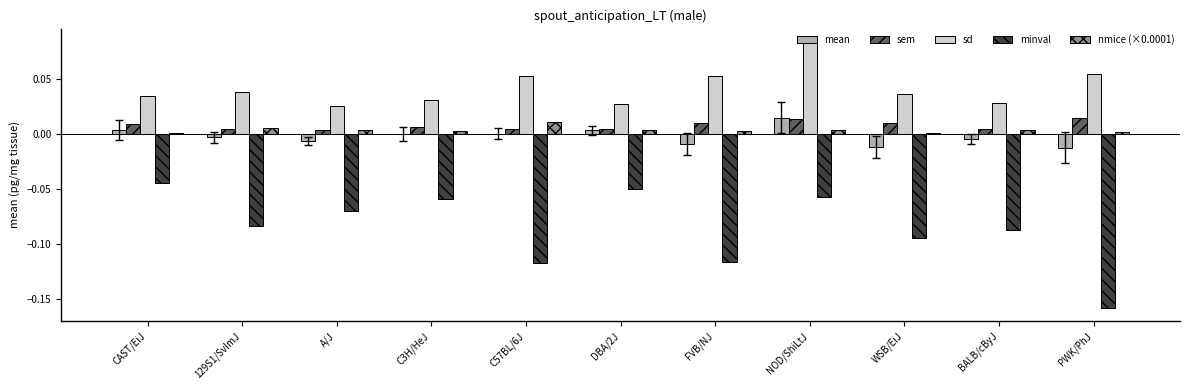

Between DBA/2J and WSB/EiJ, which series saw the biggest shift?

minval